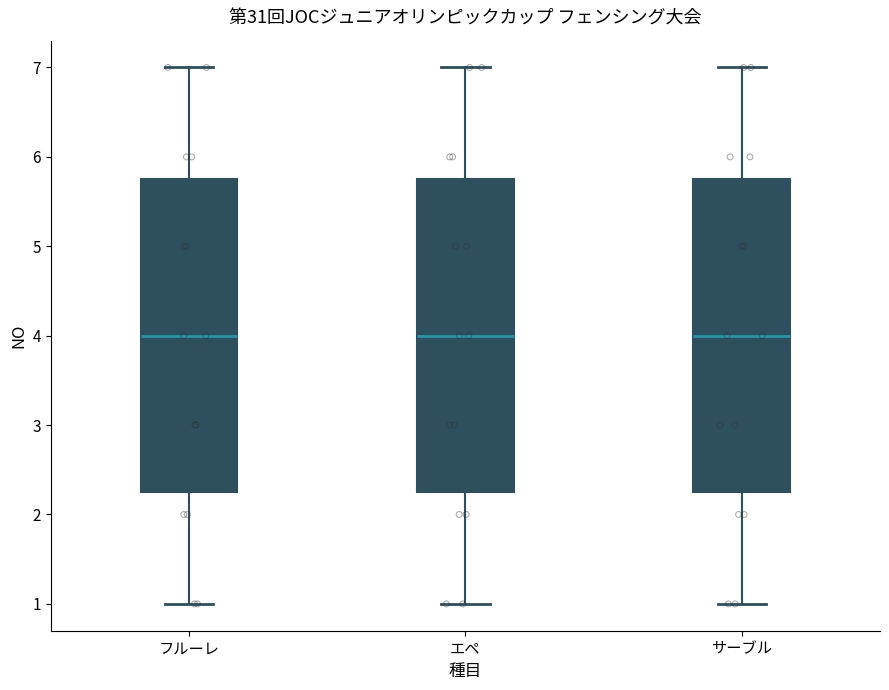

Where does the lower whisker of the box for フルーレ end on the y-axis? The values are not printed on the chart, so give them approximately, as read against the axis.

1.0